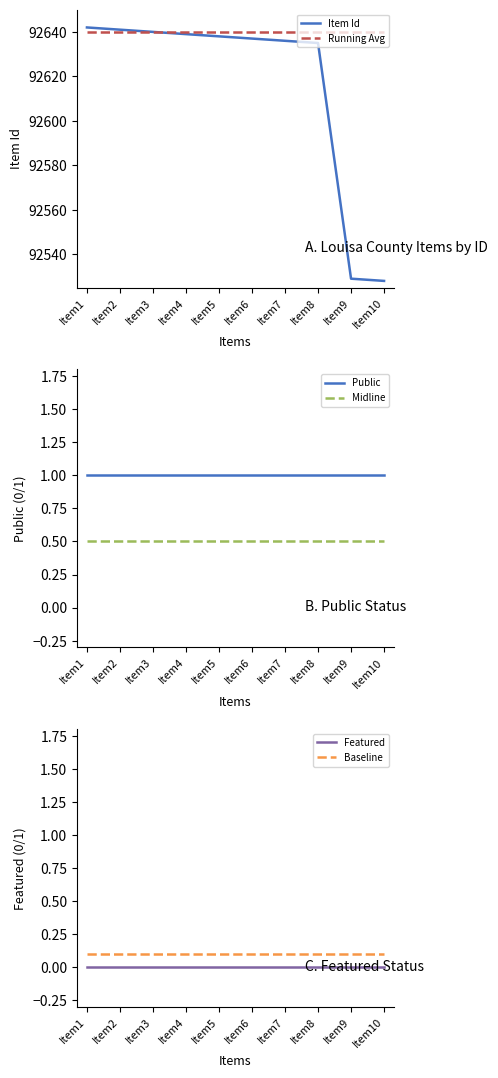

True or false: Midline and Running Avg cross at least once.

False